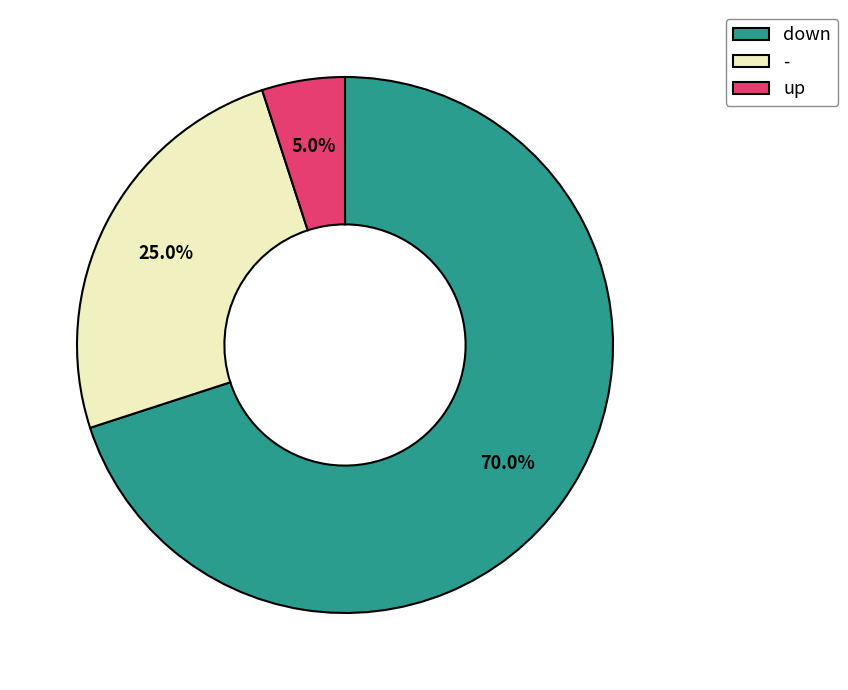

Which slice represents more than half of the pie?

down